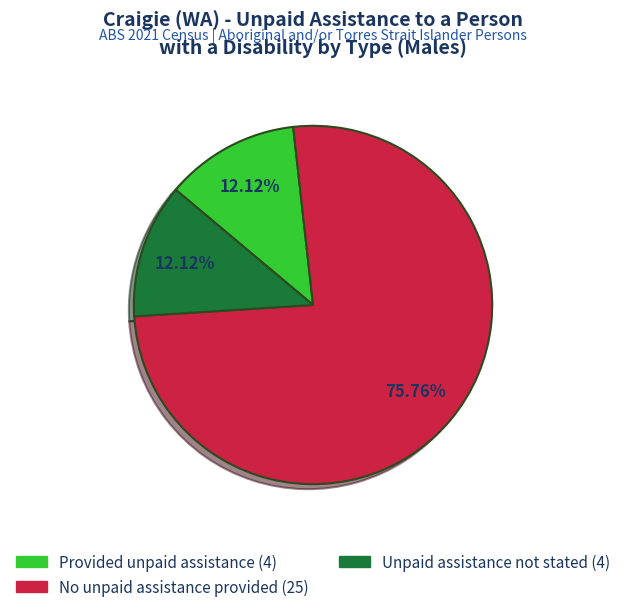

Is Provided unpaid assistance the majority of the pie?

No